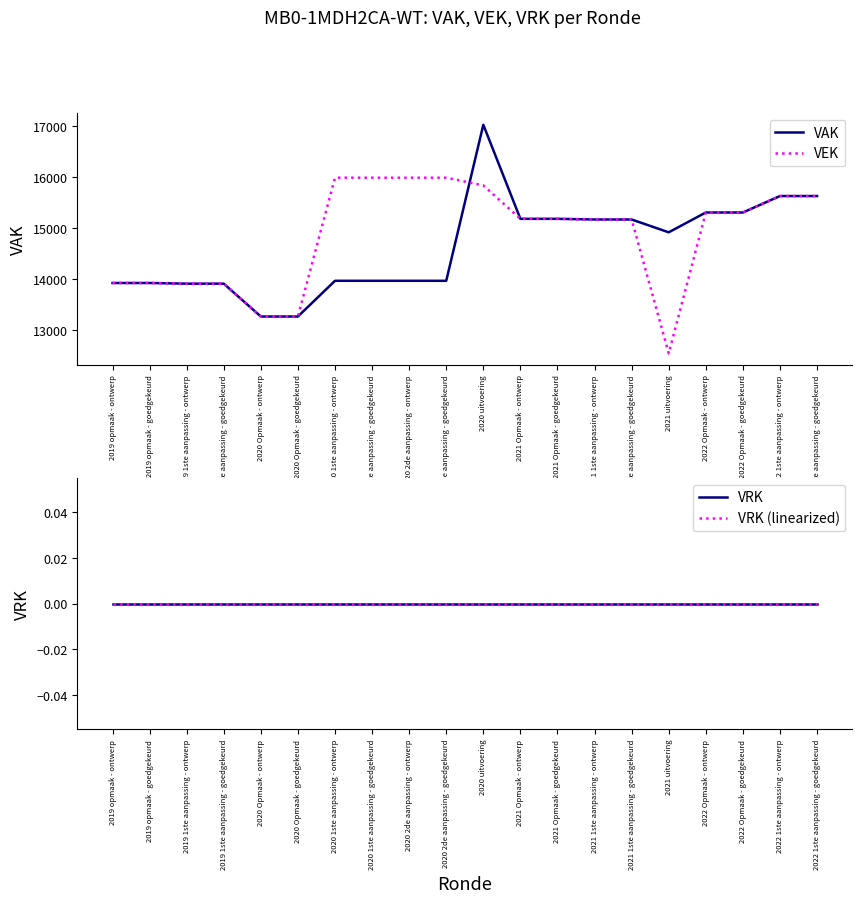

True or false: VRK and VEK cross at least once.

False